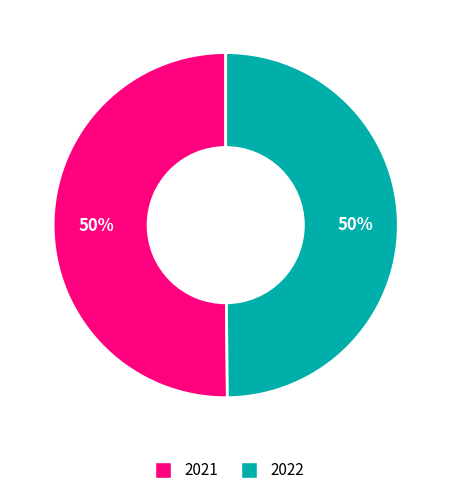

To the nearest percent, what portion does 2022 represent?

50%